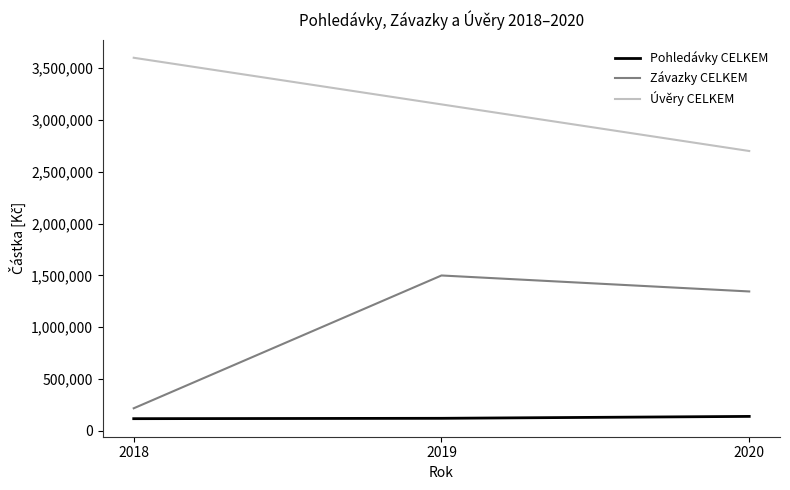

Is it true that Pohledávky CELKEM equals 120120.0 at 2019?

True